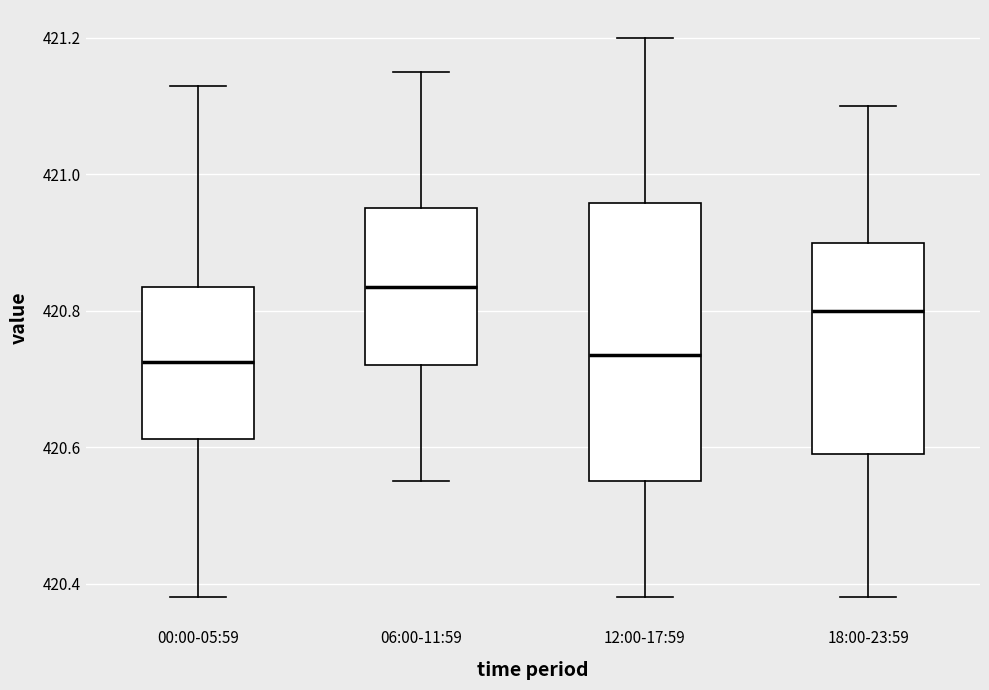

Where is the upper edge of the box for 18:00-23:59 on the y-axis? The values are not printed on the chart, so give them approximately, as read against the axis.

420.90